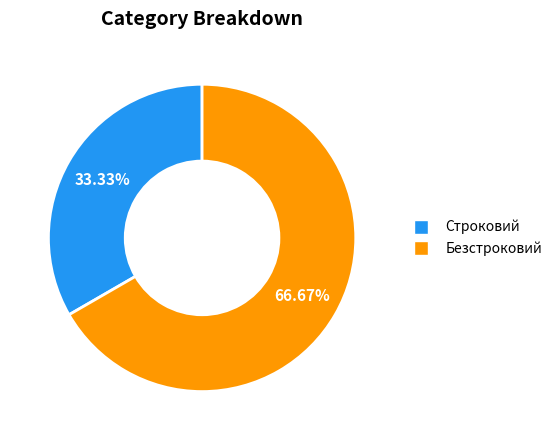

Rank the categories by value from highest to lowest.

Безстроковий, Строковий